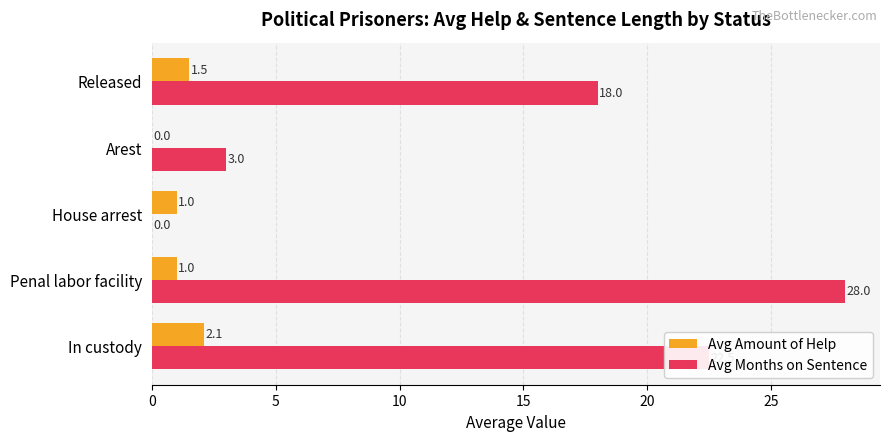

At which category is the sum across all series the highest?

Penal labor facility